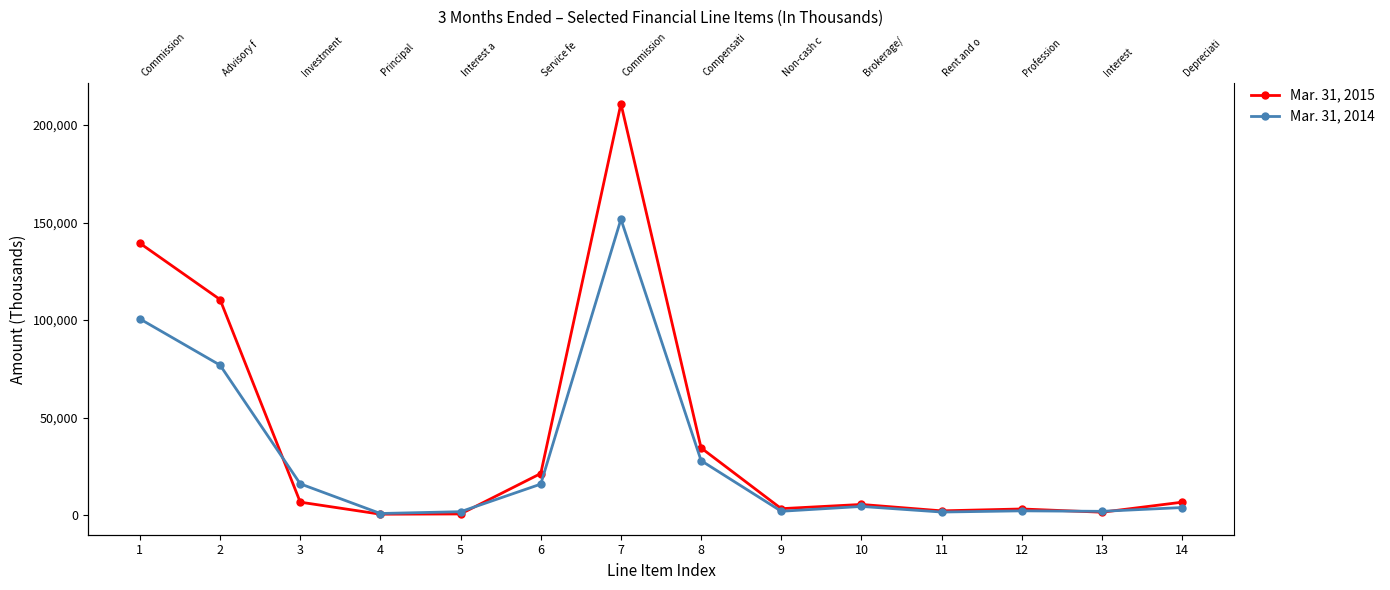

How many values in the Mar. 31, 2015 series are below 6590?

7